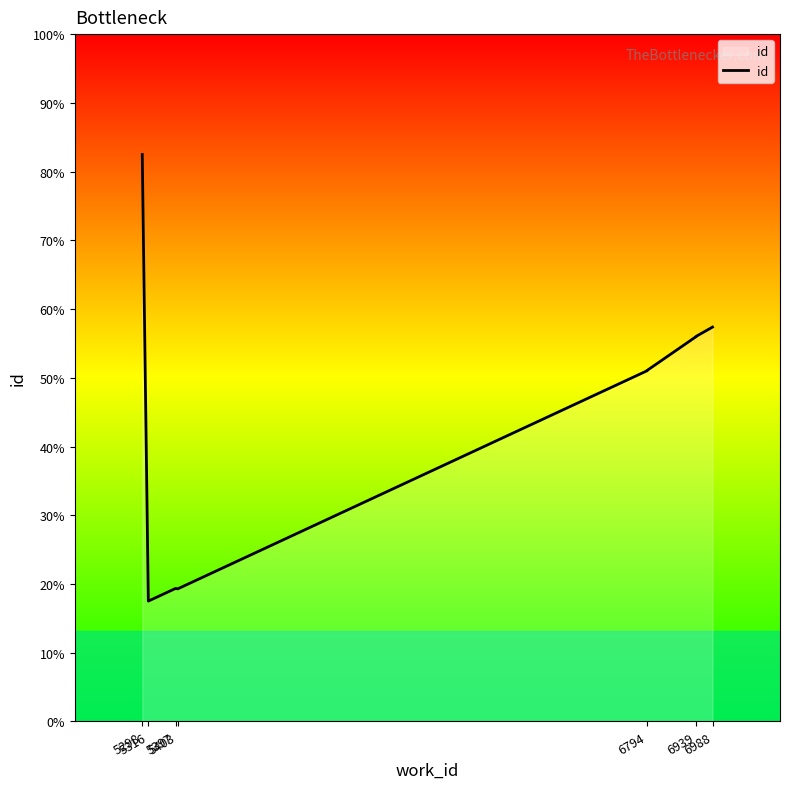

What is the difference between the maximum and minimum values?

7421